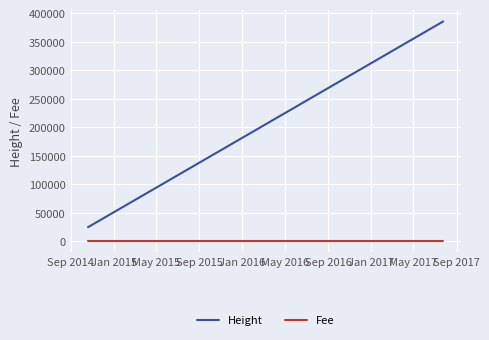

True or false: Fee and Height cross at least once.

False